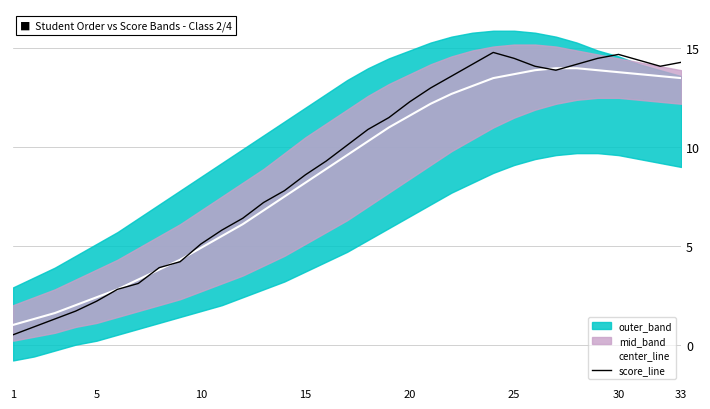

How many times do score_line and center_line cross each other?

5